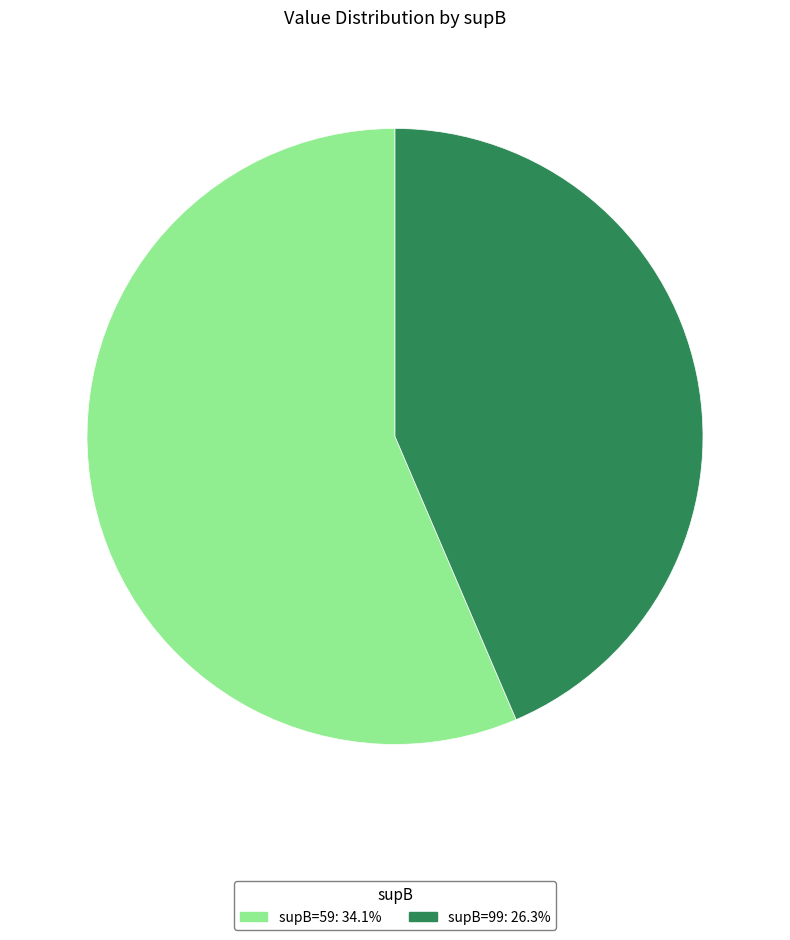

How many segments does this pie chart have?

2